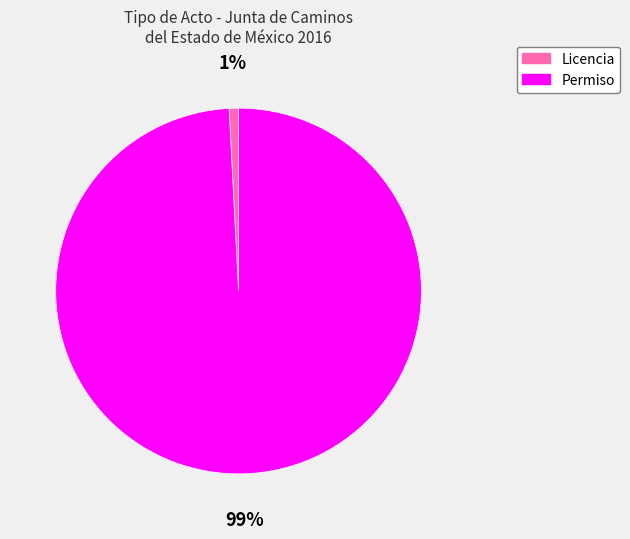

To the nearest percent, what percentage of the pie is Permiso?

99%